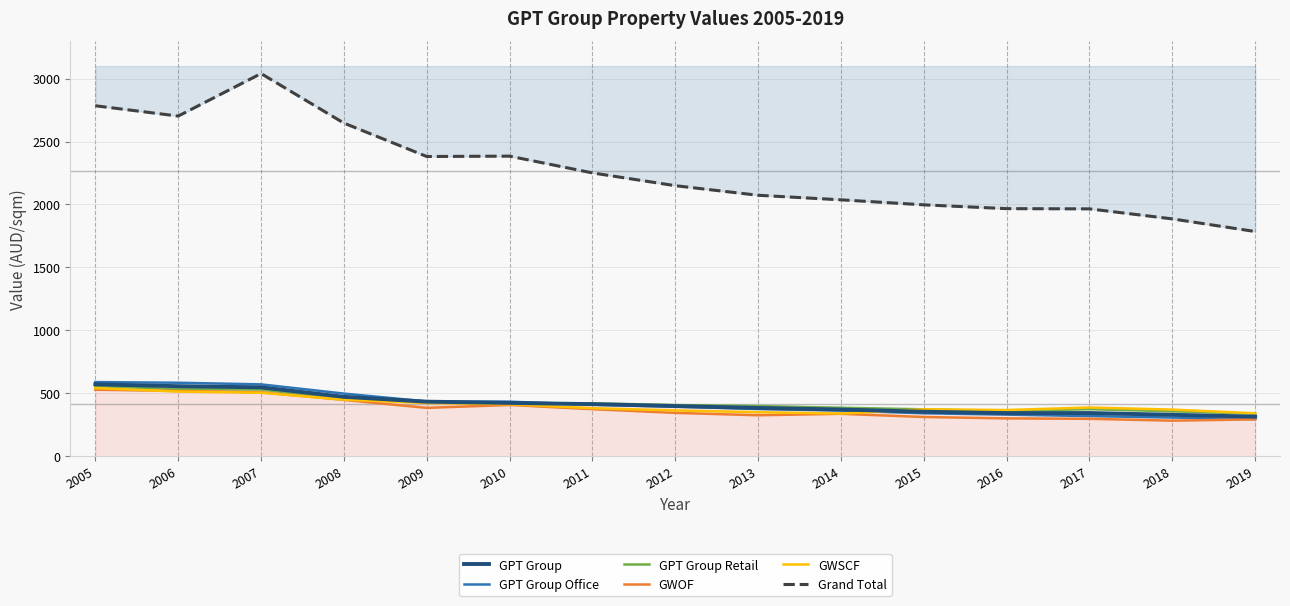

Does the chart have visible grid lines?

Yes